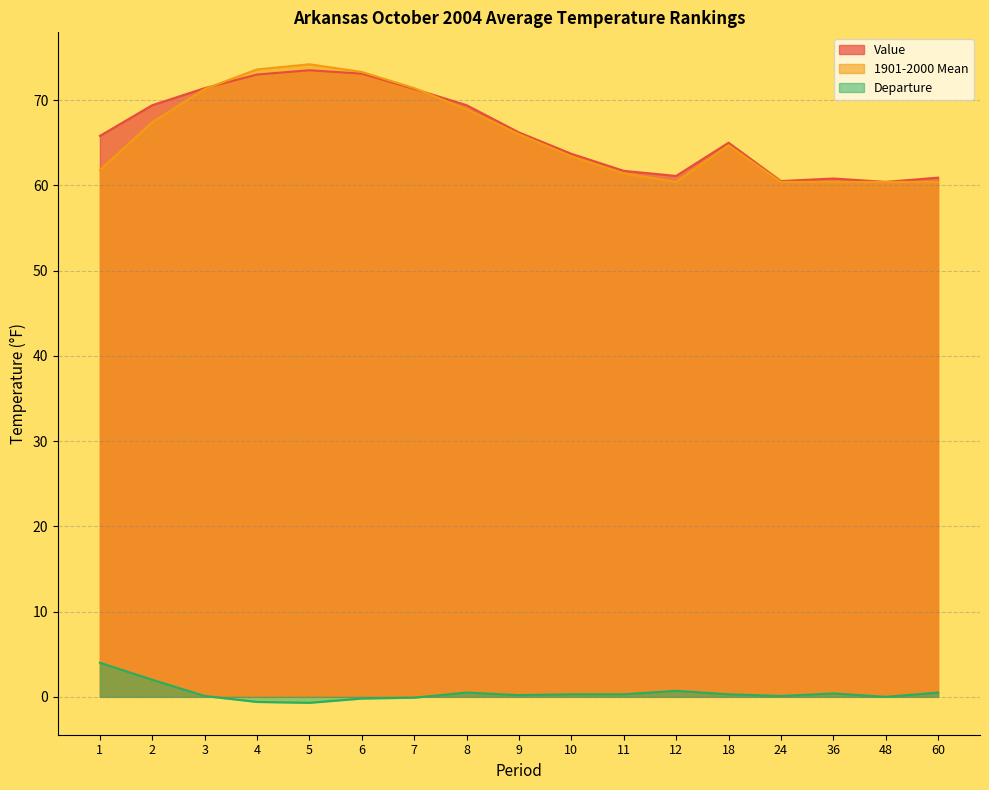

What is the difference between the Value values at 3 and 1?

5.6